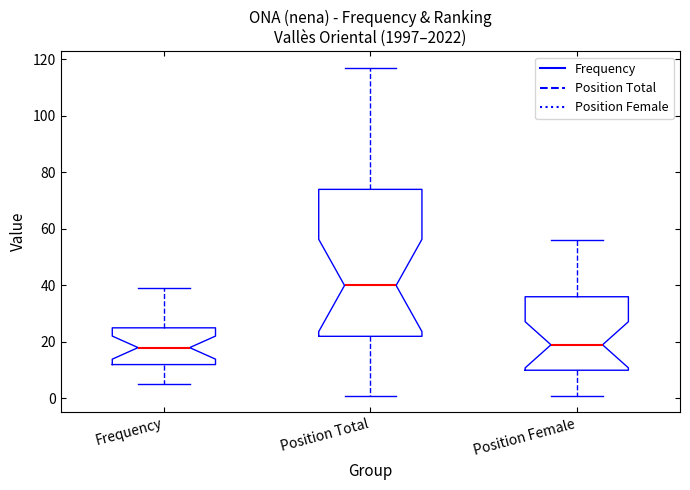

Reading left to right, read every box against the y-axis: the position of its median line, the range the box covers, and the ends of its whiskers. The values are not printed on the chart, so give them approximately, as read against the axis.

Frequency: median 18, box 12 to 26, whiskers 6 to 40
Position Total: median 40, box 22 to 74, whiskers 2 to 118
Position Female: median 20, box 10 to 36, whiskers 2 to 56